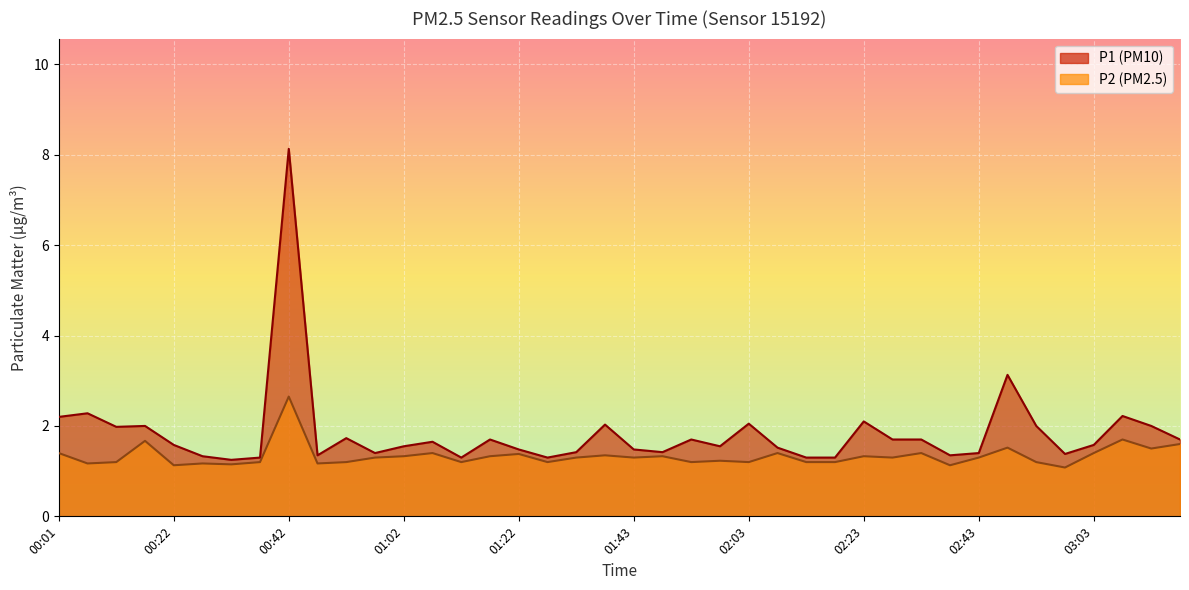

What is the value of the P1 point at the 16th from the left?

1.7